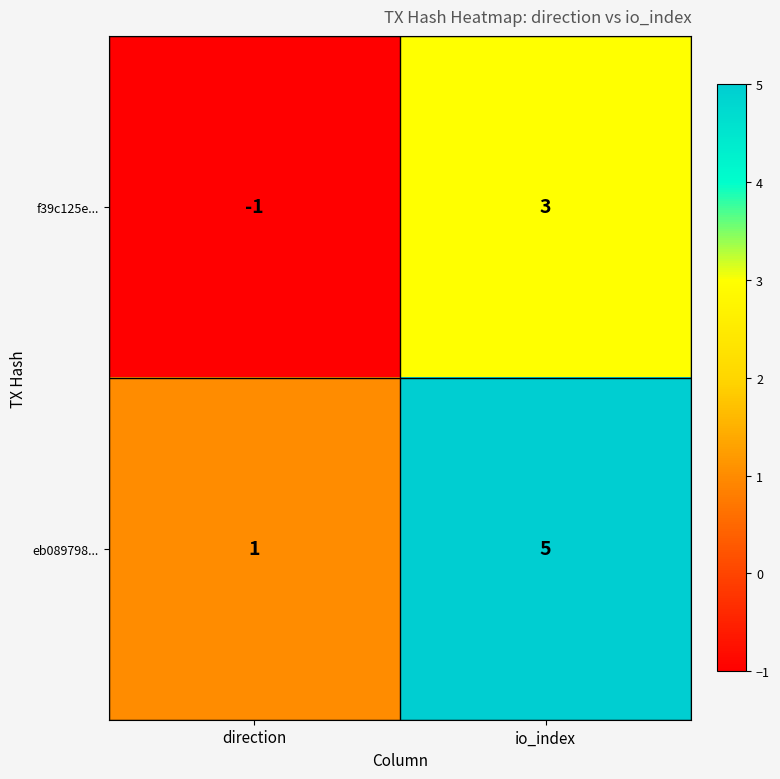

At which category is the sum across all series the highest?

io_index